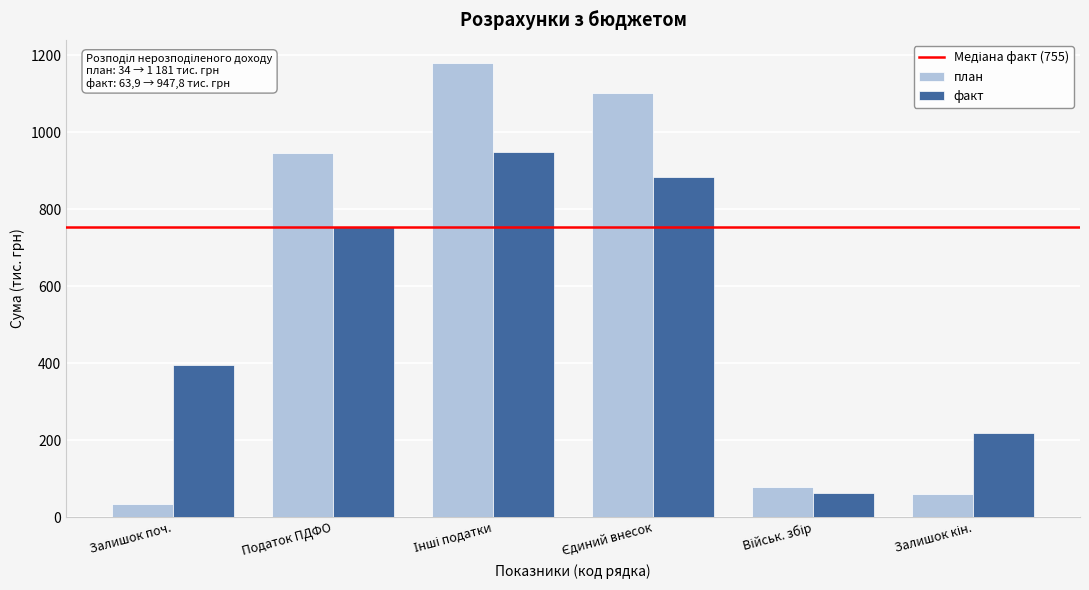

Read the факт value at Залишок поч..

396.1